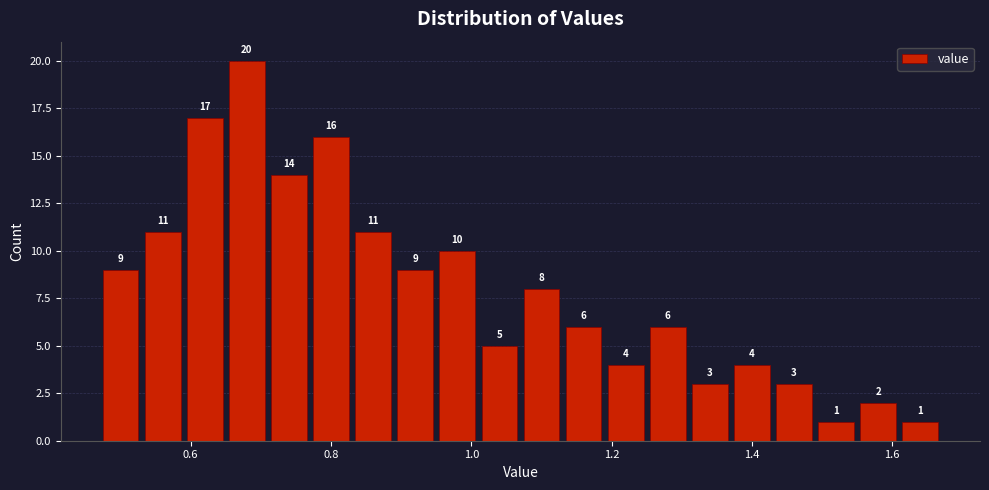

Read against the x-axis, roughly where is the centre of the tallest bar?

0.68